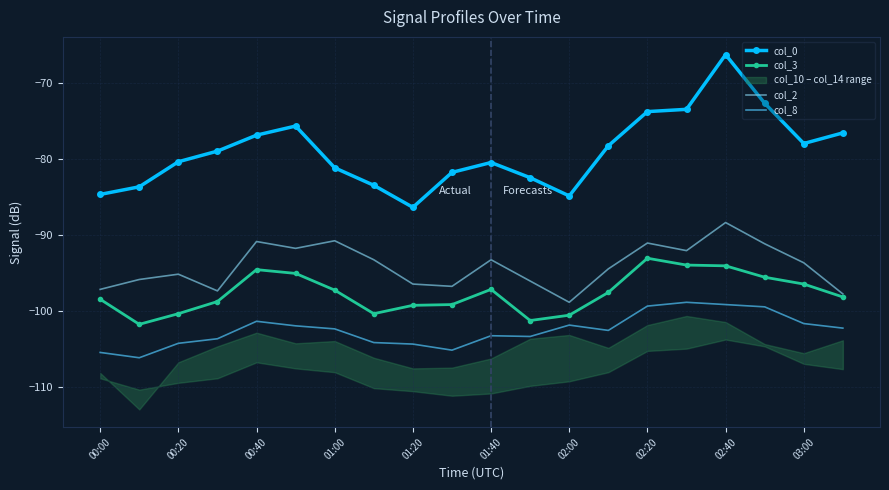

At which label does col_2 reach its peak?

02:40